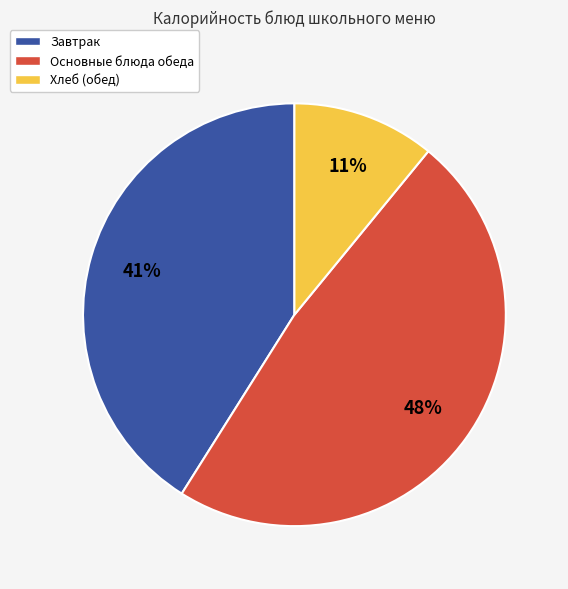

To the nearest percent, what is the average slice percentage?

33%